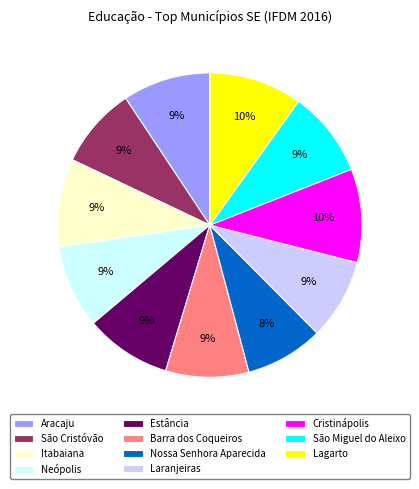

Does any single category account for the majority?

No